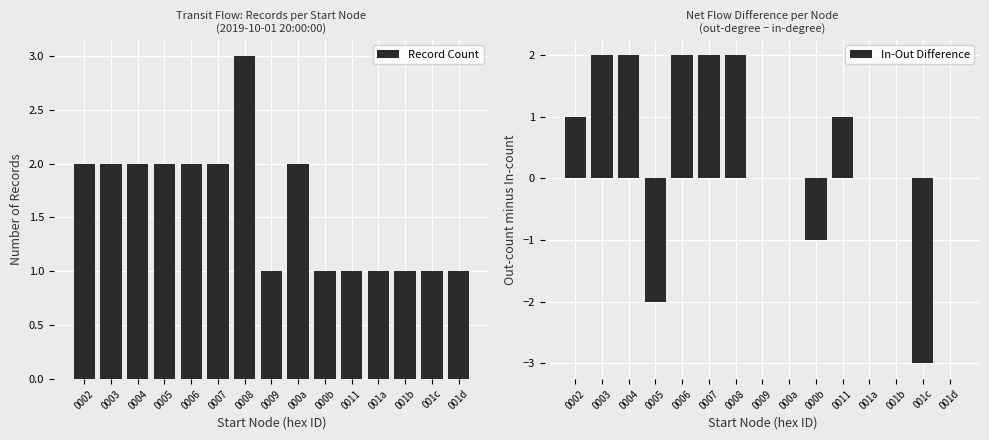

Which series has the largest total across all categories?

Record Count